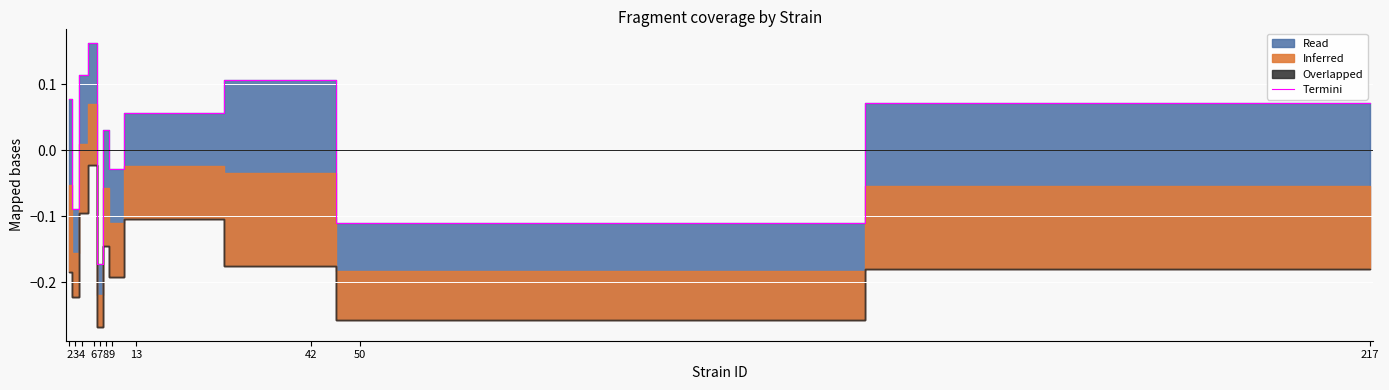

What is the sum of the values at 42 and 217?

0.2